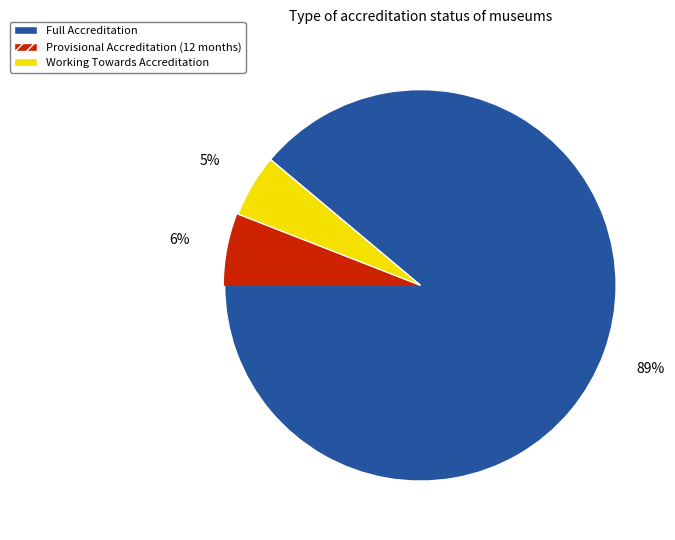

The Working Towards Accreditation slice represents 5% of the pie. True or false?

True